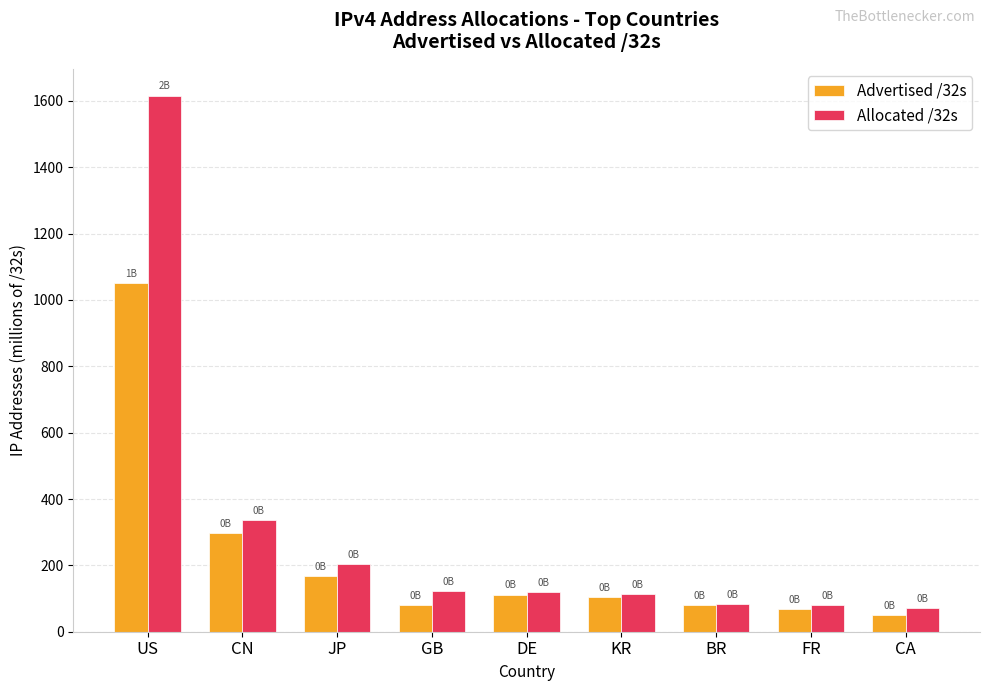

List the series in order of their peak value, highest first.

Allocated /32s, Advertised /32s